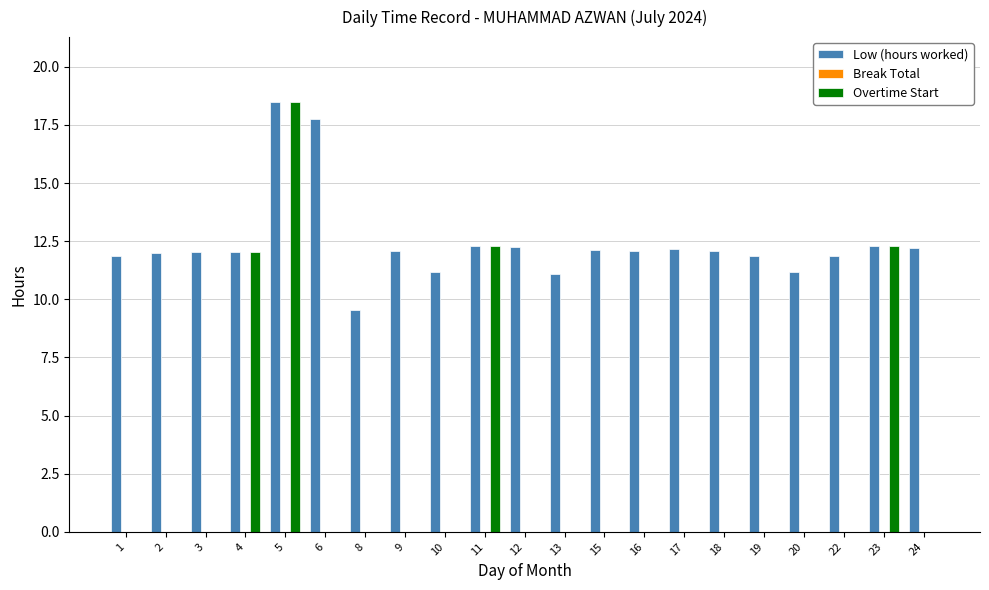

Is the value of Overtime Start at 18 greater than the value of Low (hours worked) at 22?

No